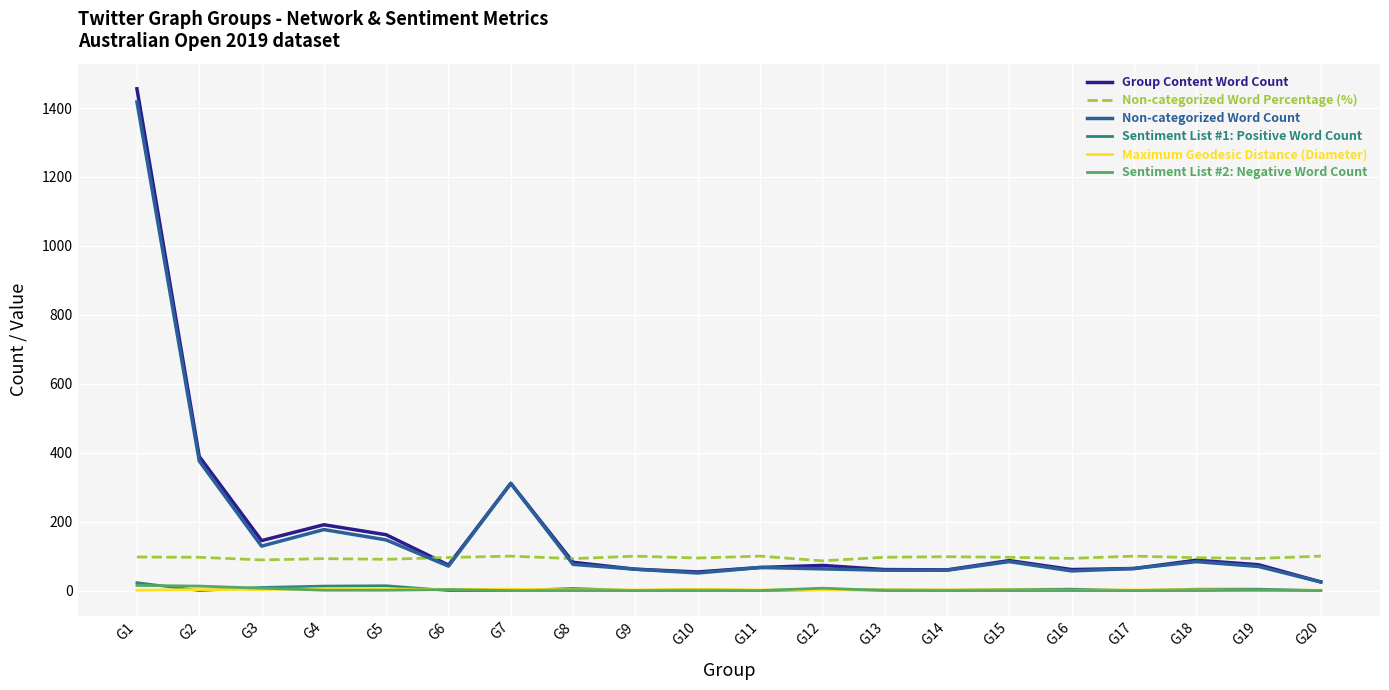

Which category has the highest value across all series?

G1